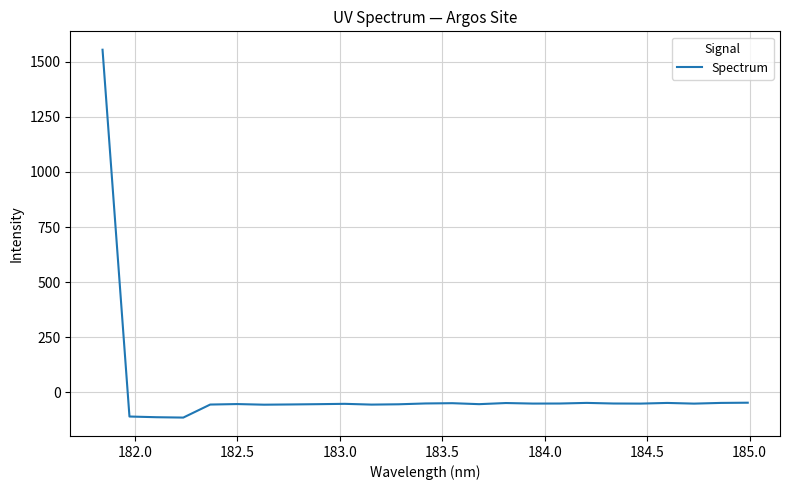

What is the smallest value displayed?

-115.6